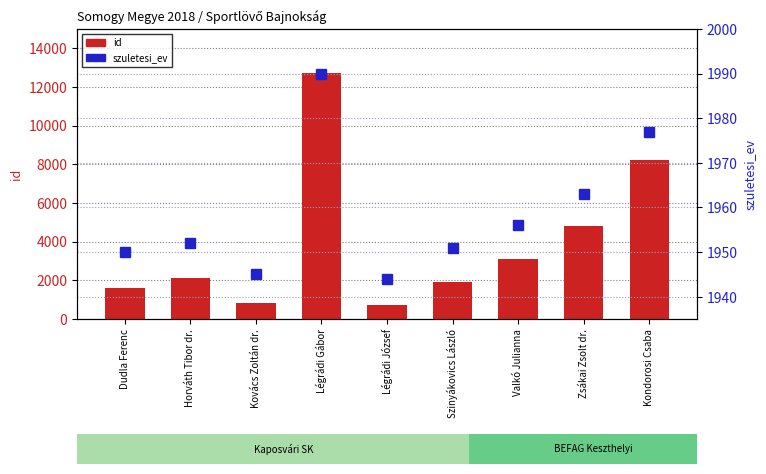

Which series has the largest total across all categories?

id